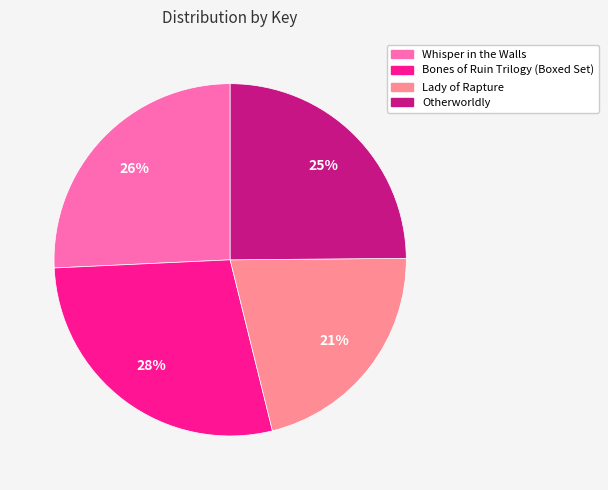

What percentage is the Otherworldly slice, to the nearest percent?

25%